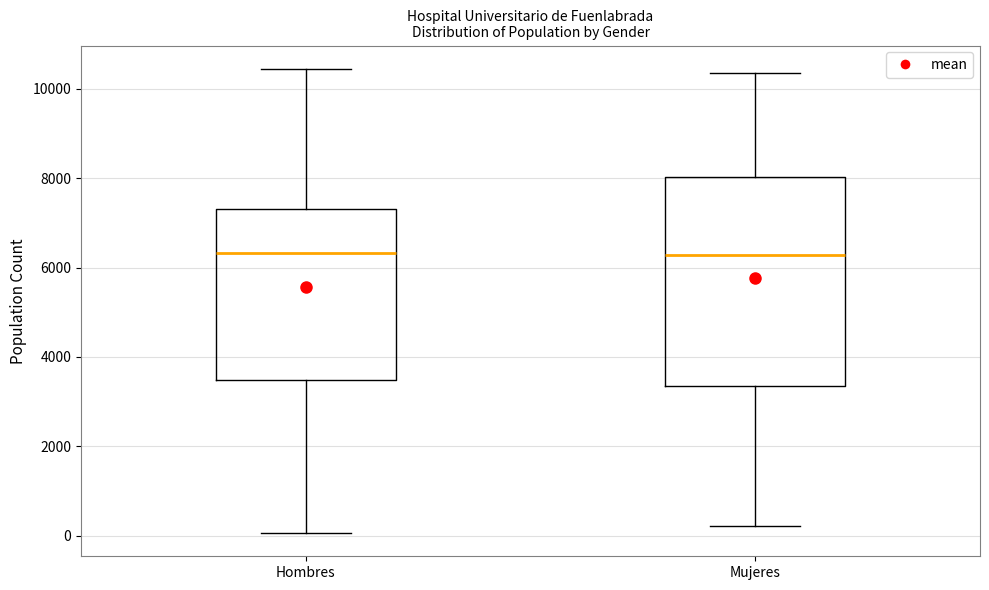

Reading left to right, transcribe this box plot: for each box, give where its median line is, the range the box spans, and where its two whiskers end, as read against the y-axis. The values are not printed on the chart, so give them approximately, as read against the axis.

Hombres: median 6400, box 3400 to 7400, whiskers 0 to 10400
Mujeres: median 6200, box 3400 to 8000, whiskers 200 to 10400